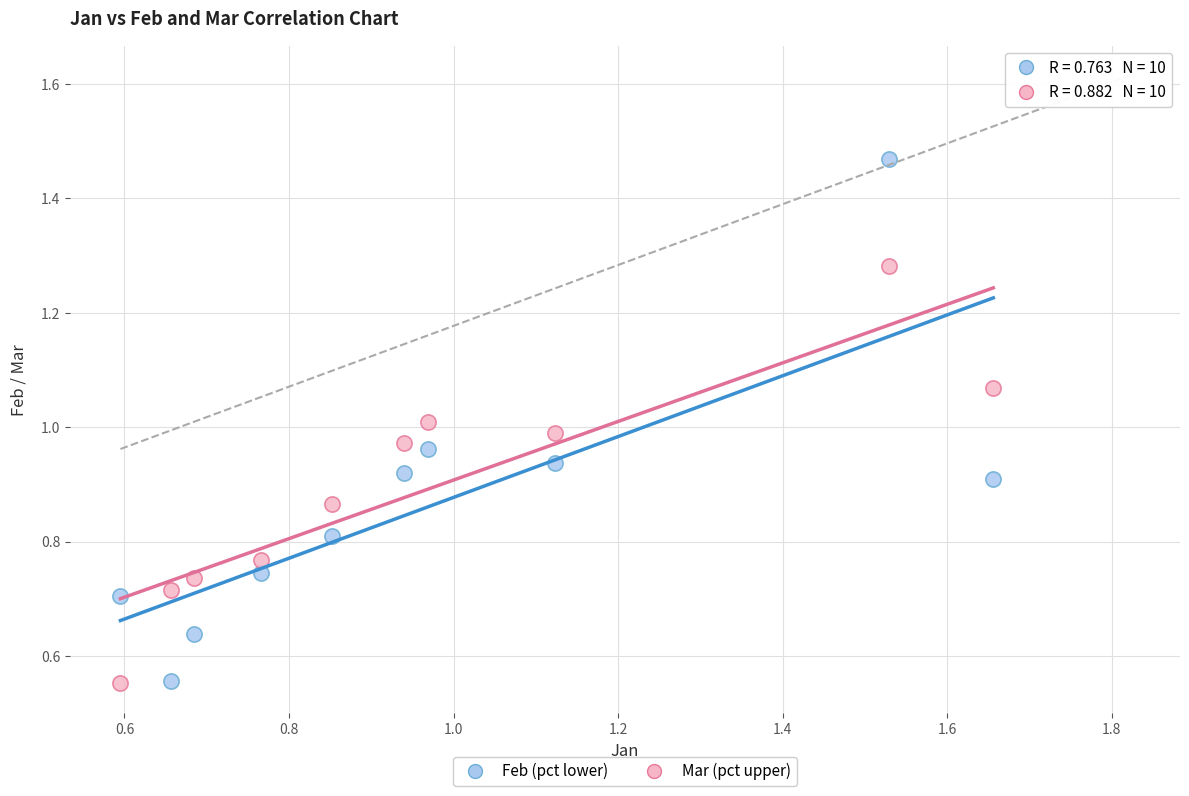

Which series reaches the maximum Y coordinate?

Feb (pct lower)